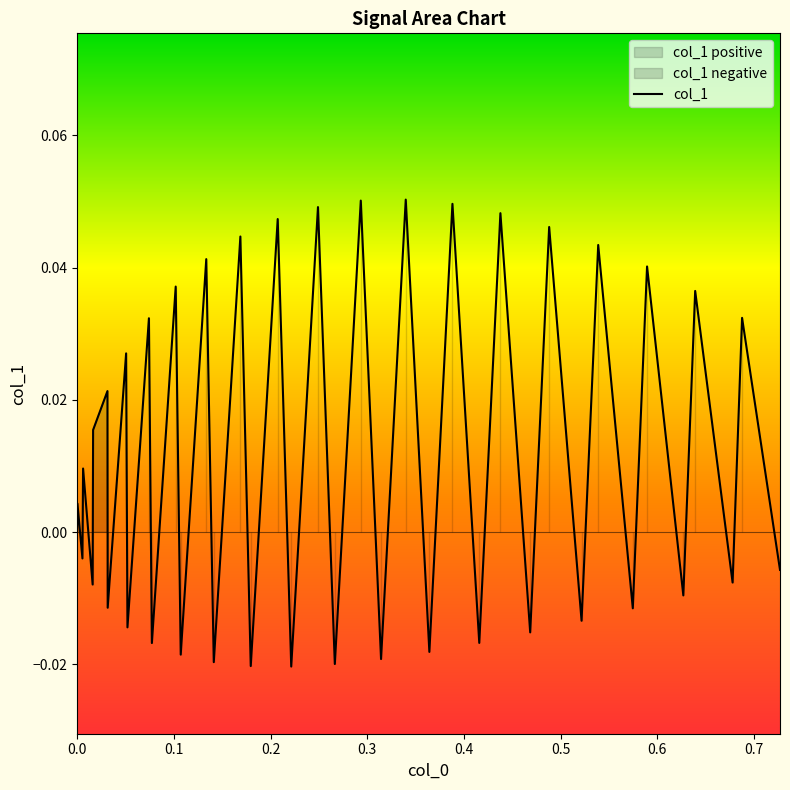

How many data points are less than 0?

19